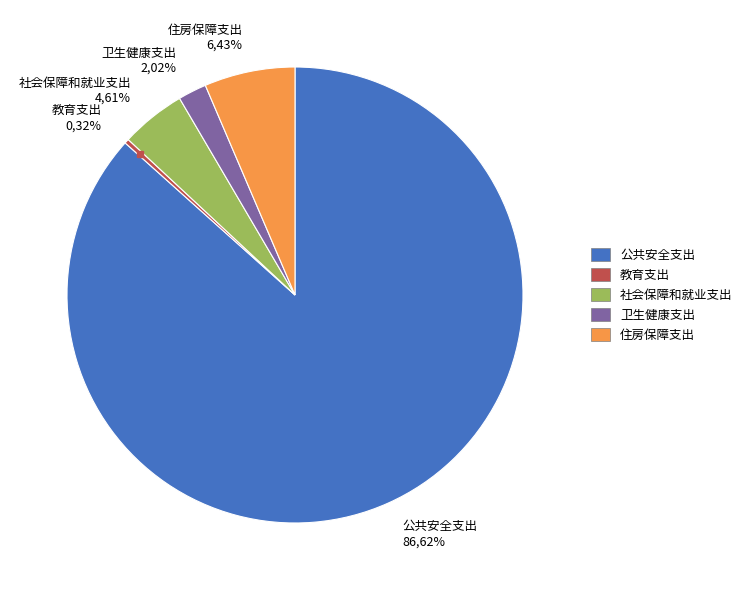

Combined, what portion of the pie is 卫生健康支出 and 社会保障和就业支出?

6.6%